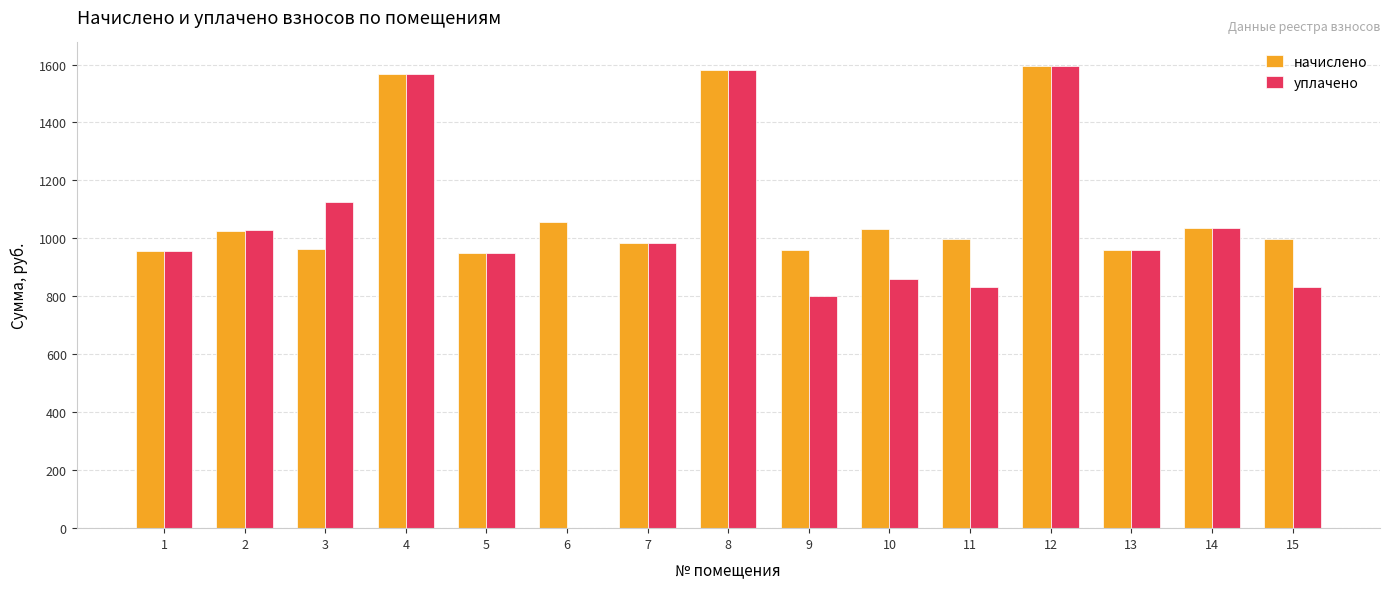

At which category is the sum across all series the highest?

12